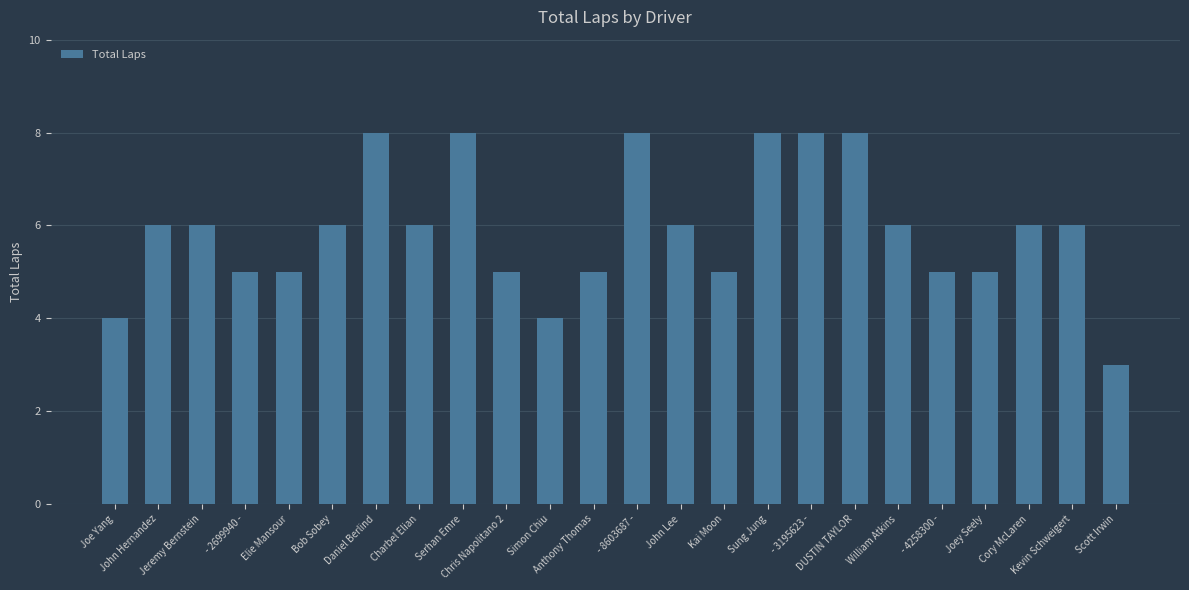

Approximately how many times larger is the value at William Atkins compared to John Lee?

1.0